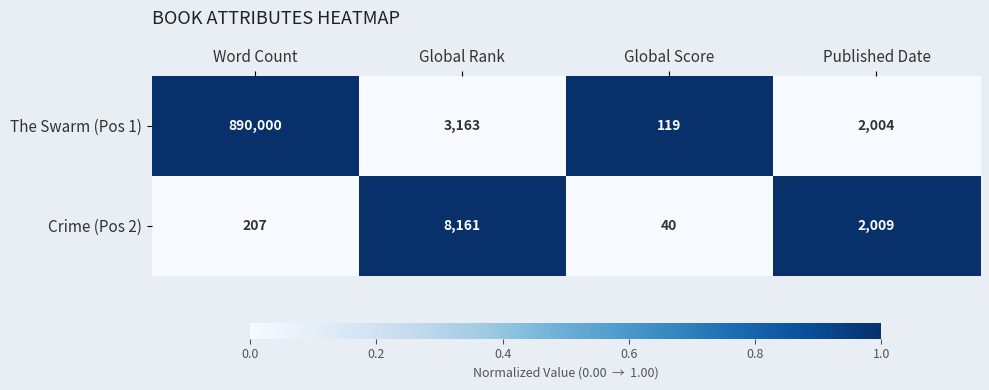

What is the sum of the The Swarm (Pos 1) values at Published Date and Global Rank?

5167